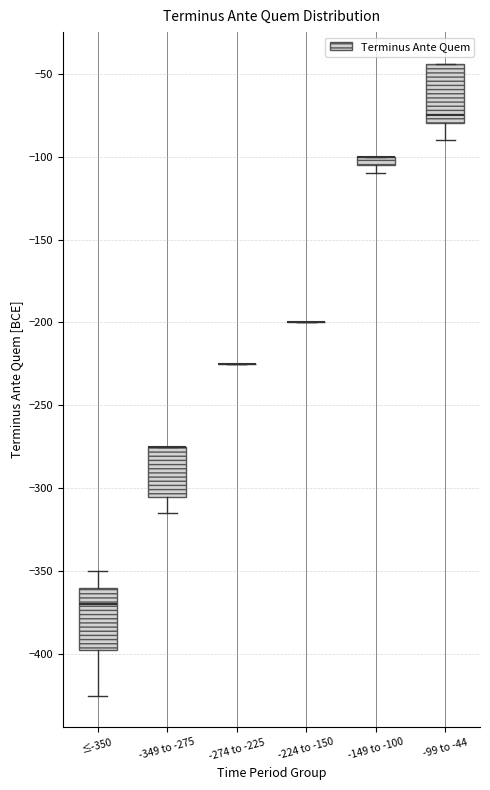

Where does the lower whisker of the box for -99 to -44 end on the y-axis? The values are not printed on the chart, so give them approximately, as read against the axis.

-90